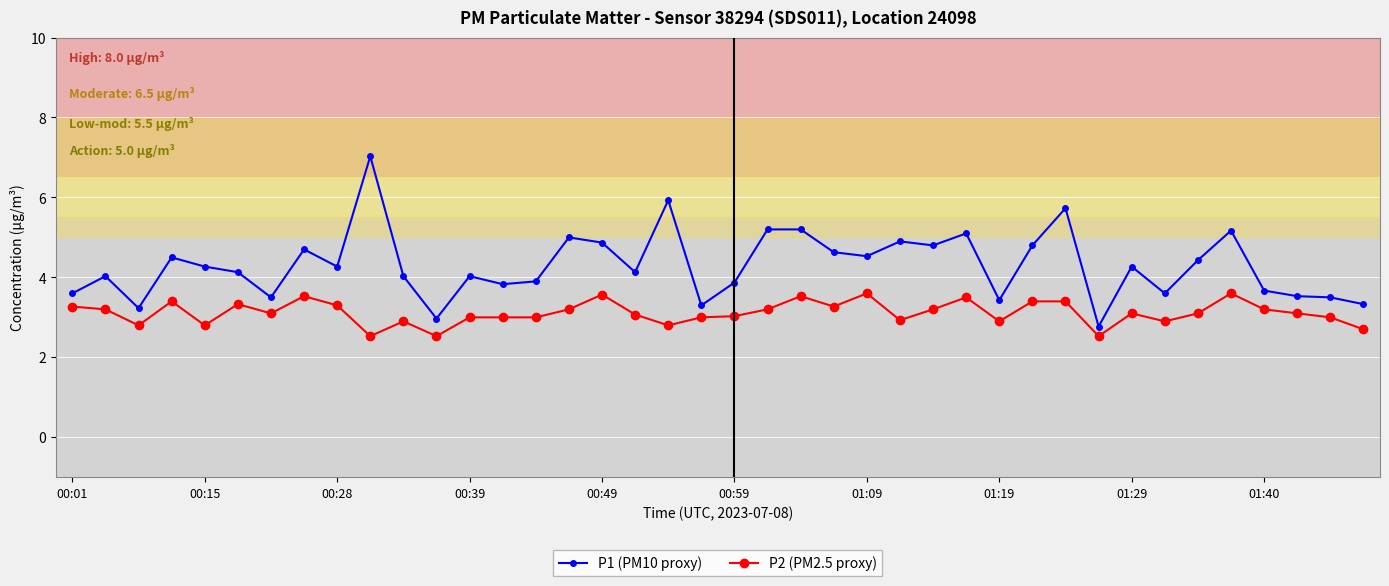

What is the sum of all P1 (PM10 proxy) values?

171.7